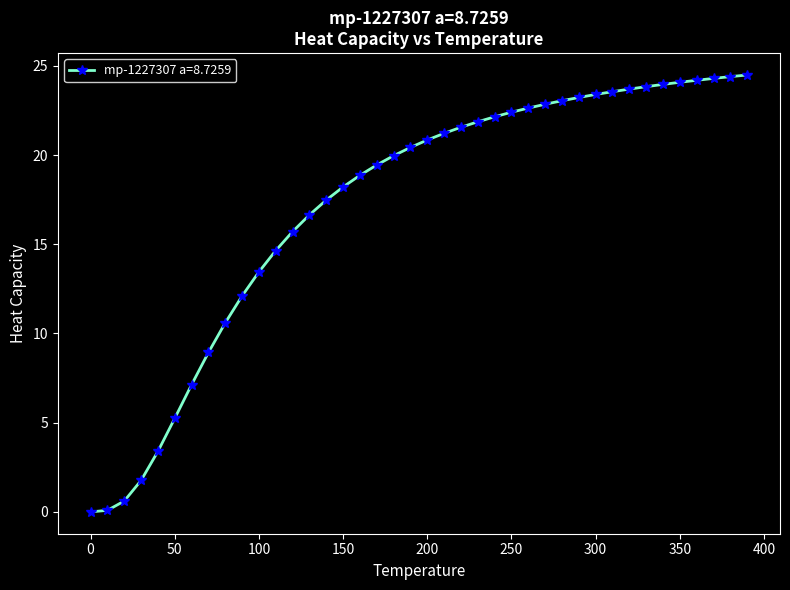

What is the value of the 36th point from the left?

24.1